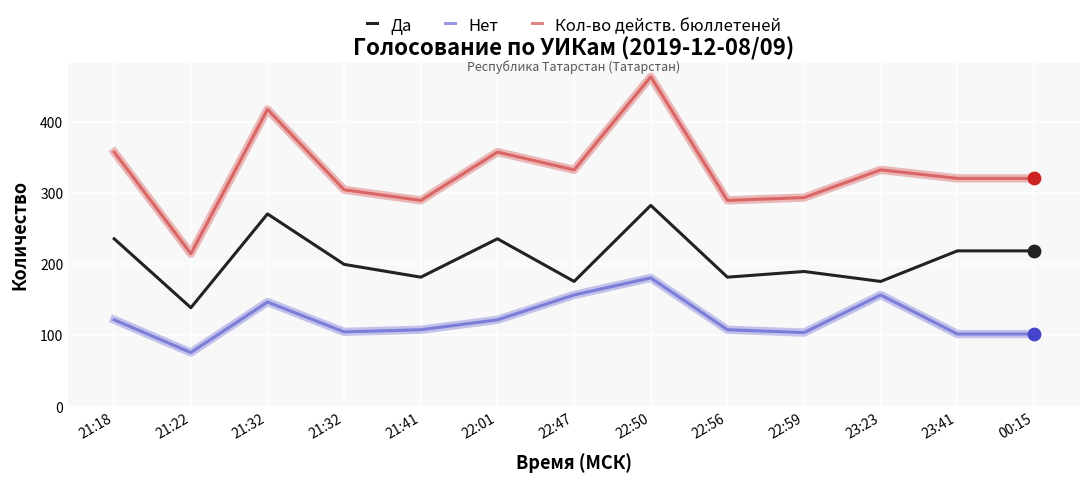

What is the total value across all series at 23:23?

666